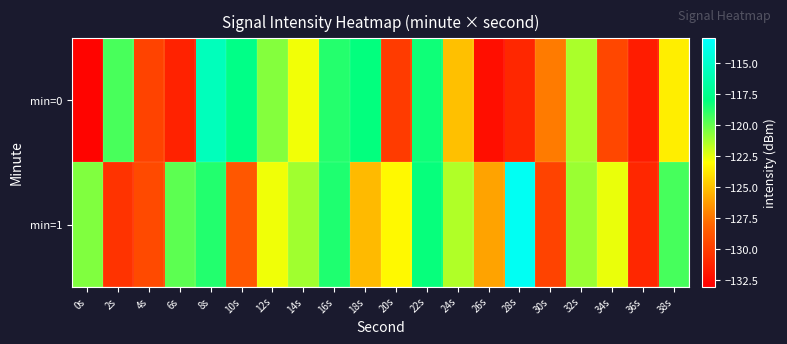

List the series in order of their peak value, lowest first.

min=0, min=1